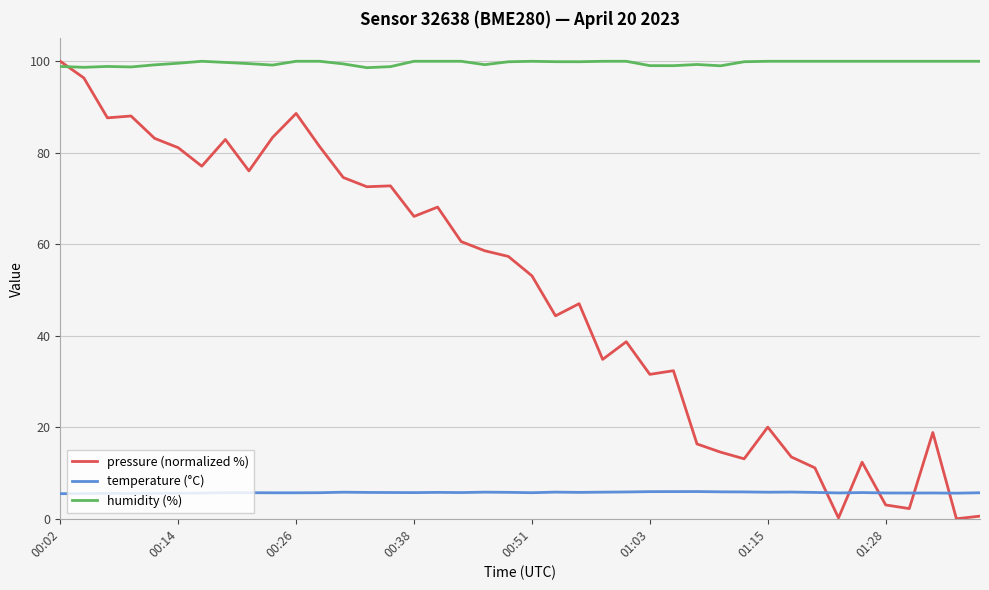

Which series has the largest total across all categories?

humidity (%)